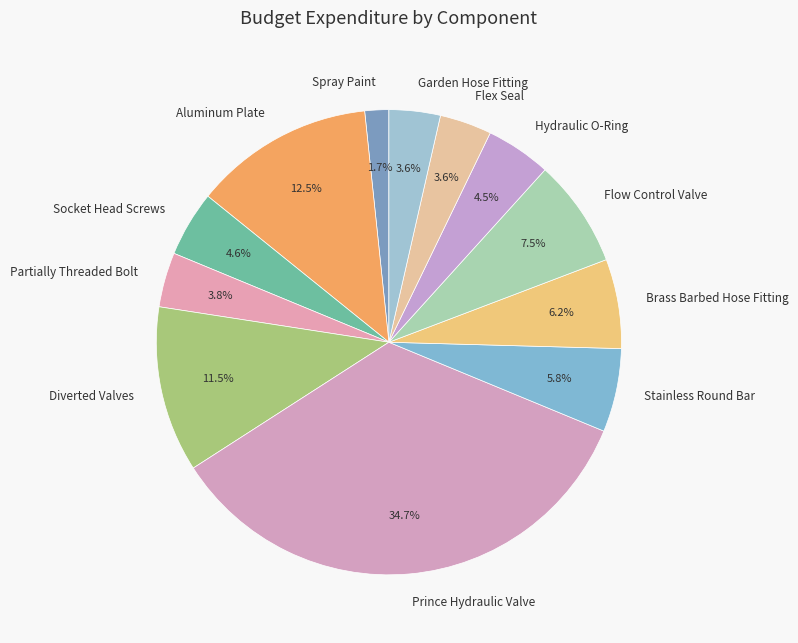

What portion of the pie excludes Aluminum Plate?

87.5%